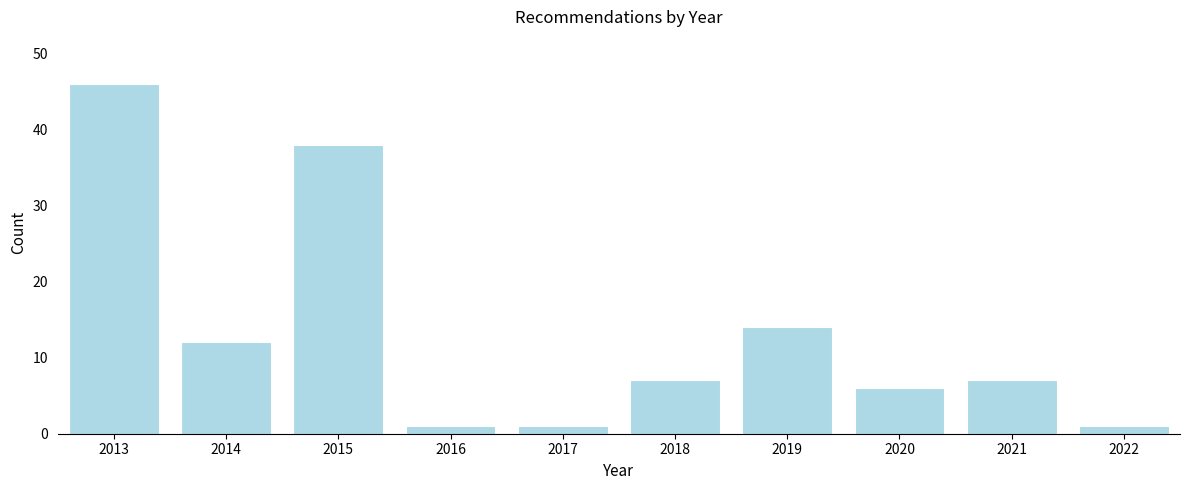

Reading left to right, what are all the values shown in this chart?

2013=46	2014=12	2015=38	2016=1	2017=1	2018=7	2019=14	2020=6	2021=7	2022=1